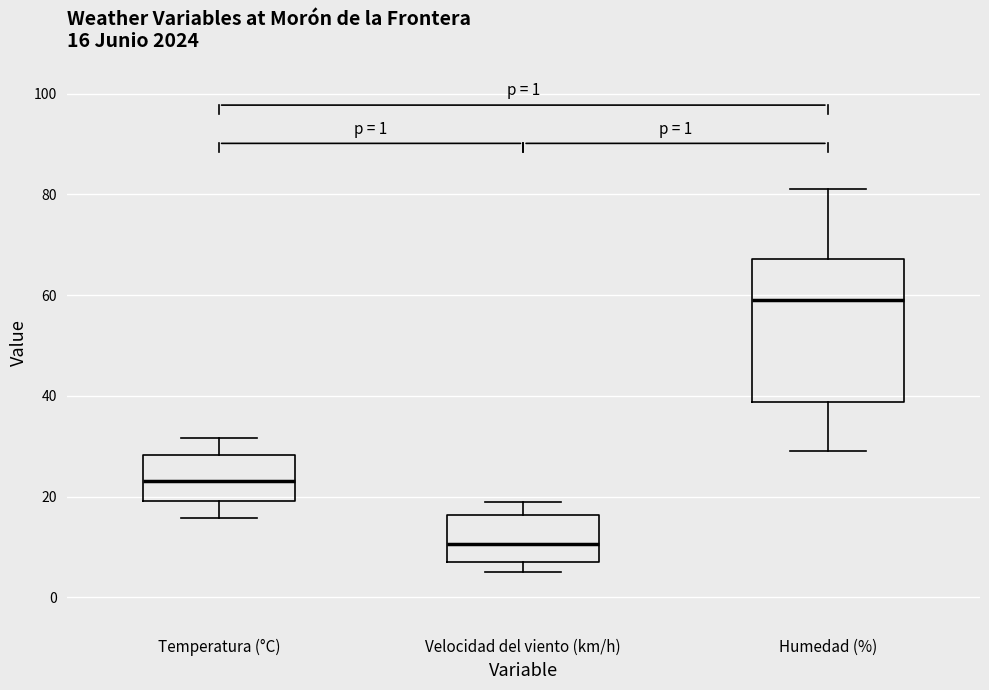

Which box's median line is the highest?

Humedad (%)